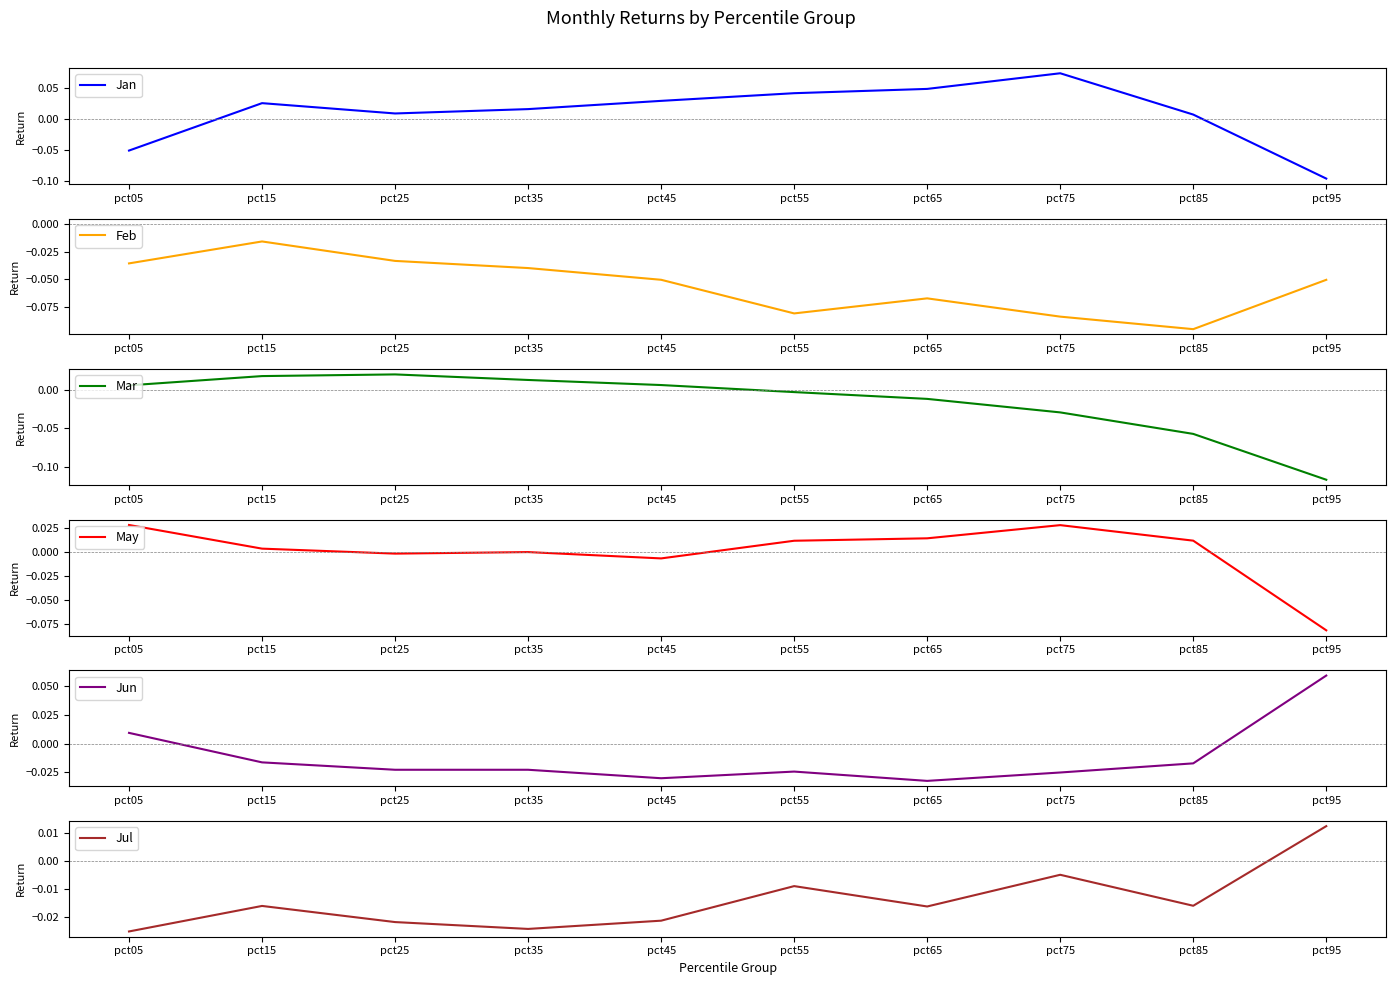

True or false: Jan has a value of 0.0 at pct55.

False